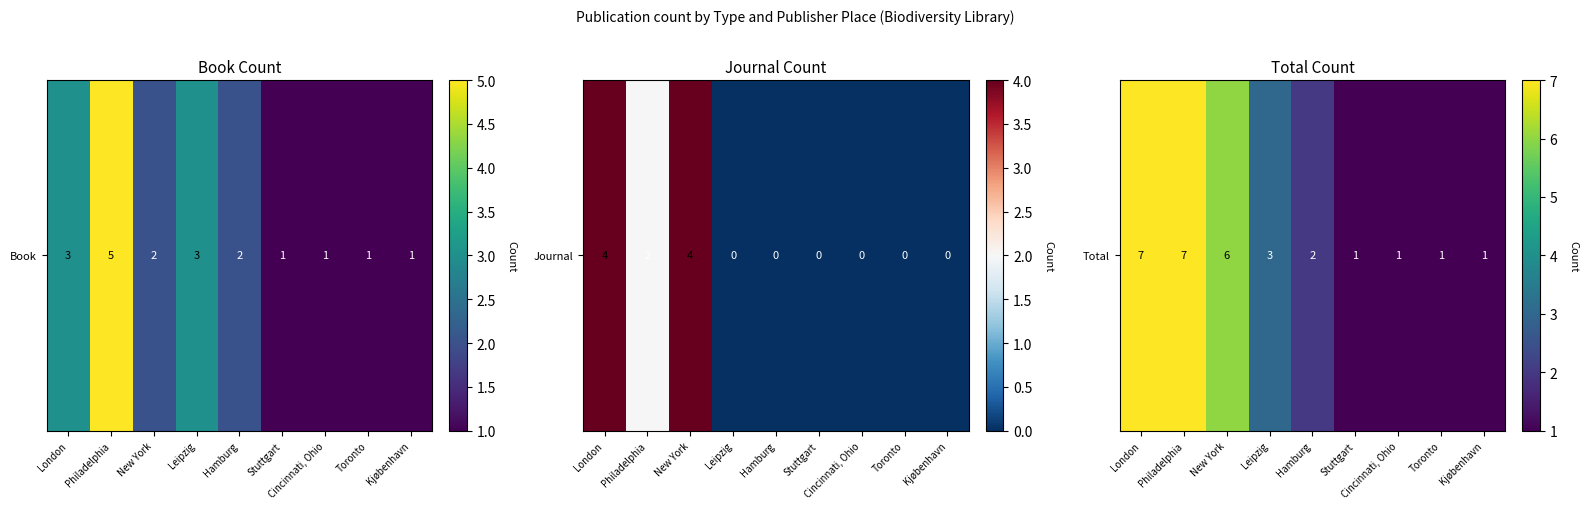

What is the difference between the maximum and second lowest values?

6